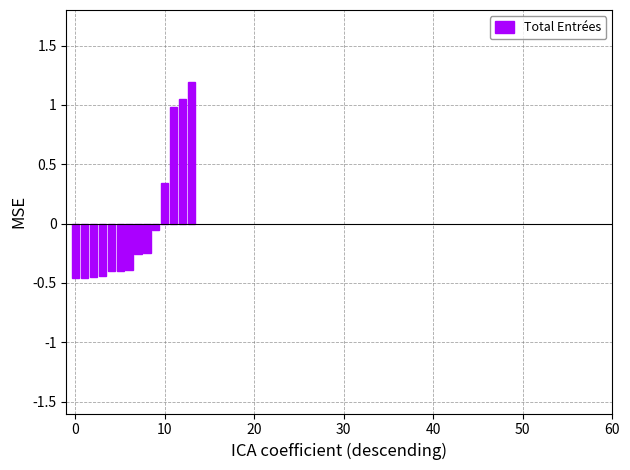

What is the difference between the maximum and minimum values?

1.7